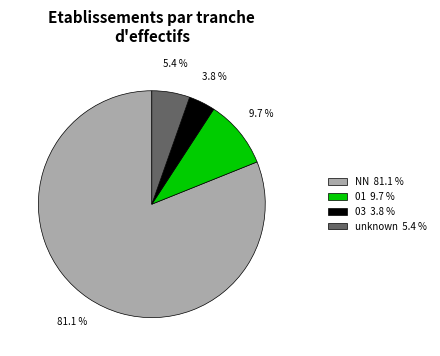

How many segments does this pie chart have?

4